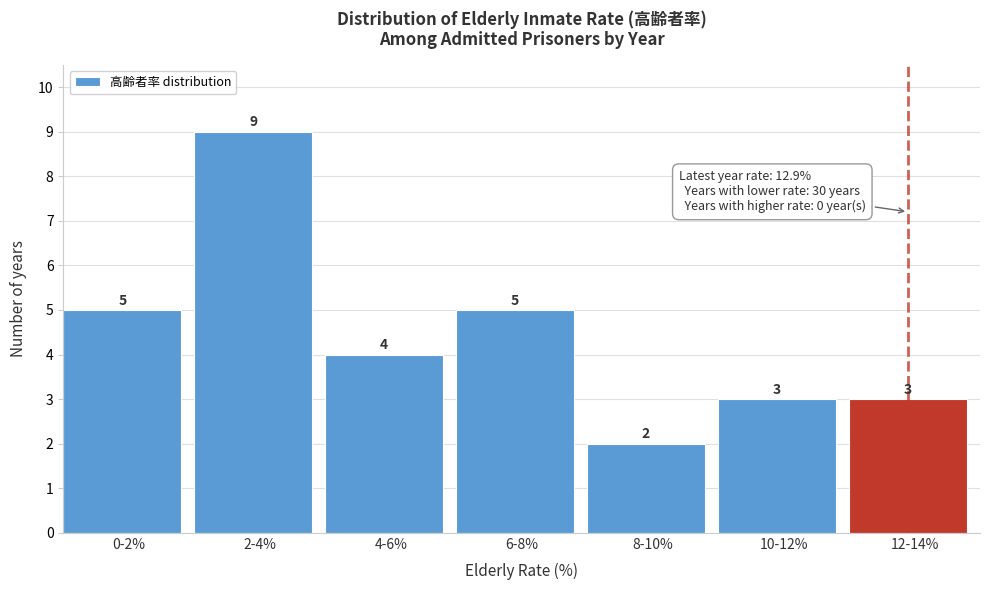

Reading right to left, what are all the values shown in this chart?

3	3	2	5	4	9	5